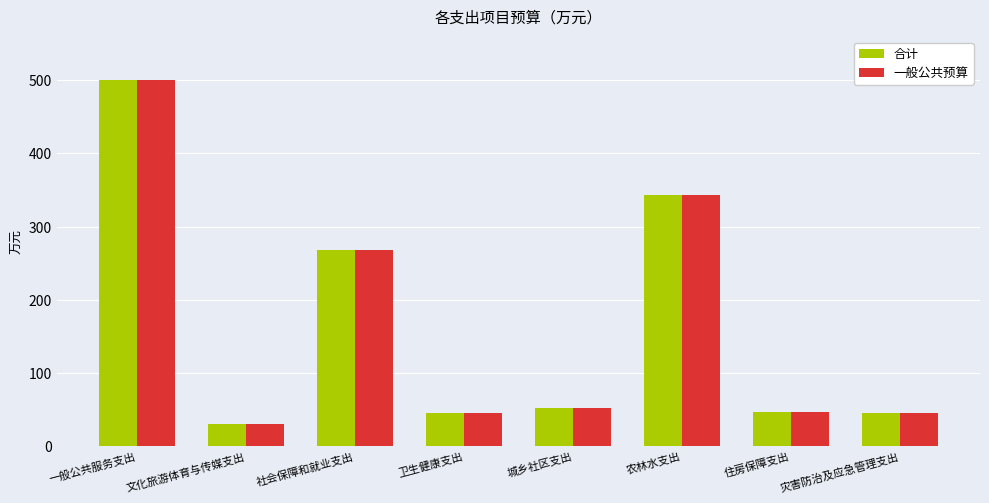

Read the 一般公共预算 value at 灾害防治及应急管理支出.

45.6